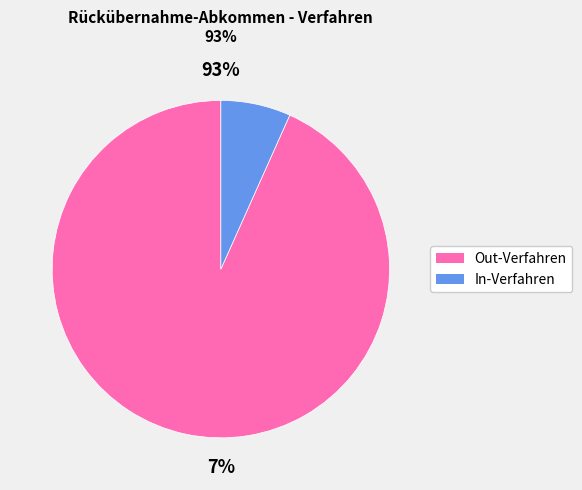

Is there any slice that represents more than half of the pie?

Yes